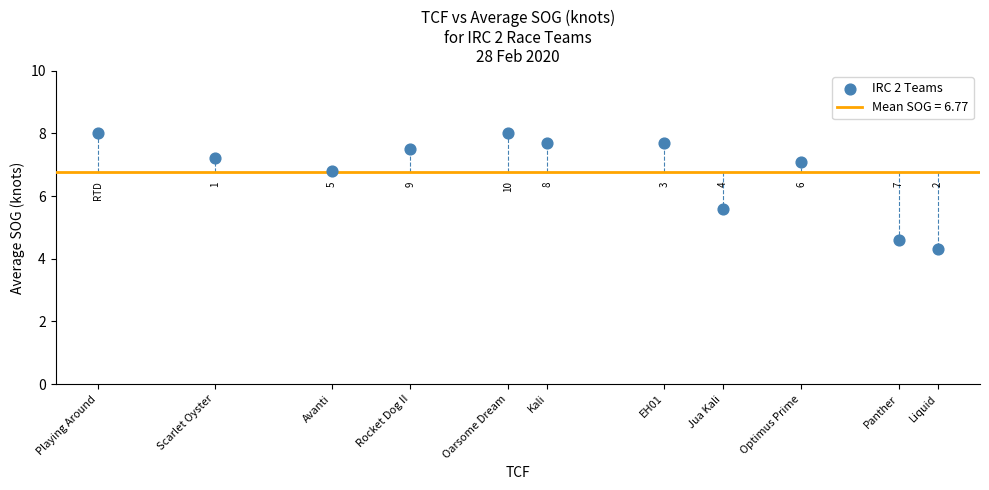

What is the average Y value?

6.8